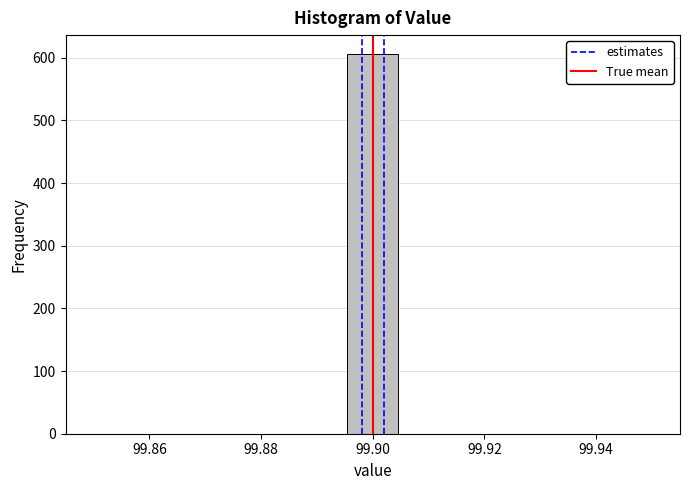

Reading left to right, list every bar in this chart as the range it spans on the x-axis followed by its height. Neither the bar edges nor the heights are printed on the chart, so give them approximately, as read against the axes.

99.850 to 99.860: 0
99.860 to 99.868: 0
99.868 to 99.878: 0
99.878 to 99.886: 0
99.886 to 99.896: 0
99.896 to 99.904: 610
99.904 to 99.914: 0
99.914 to 99.922: 0
99.922 to 99.932: 0
99.932 to 99.940: 0
99.940 to 99.950: 0